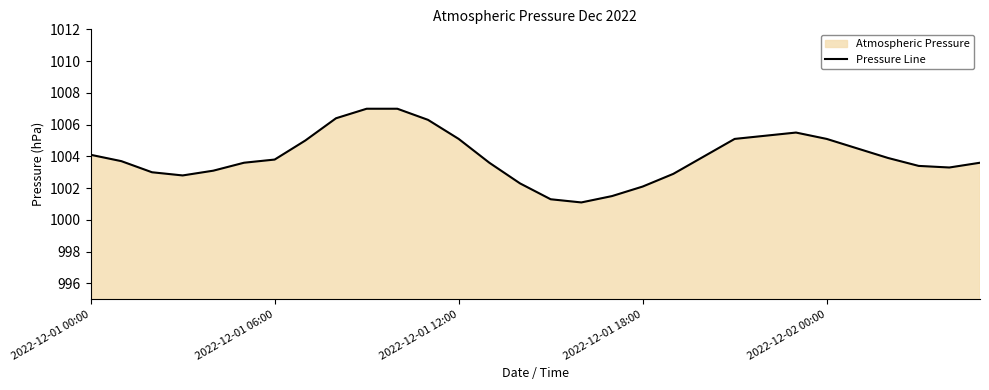

Reading left to right, what are all the values shown in this chart?

1004.1	1003.7	1003.0	1002.8	1003.1	1003.6	1003.8	1005.0	1006.4	1007.0	1007.0	1006.3	1005.1	1003.6	1002.3	1001.3	1001.1	1001.5	1002.1	1002.9	1004.0	1005.1	1005.3	1005.5	1005.1	1004.5	1003.9	1003.4	1003.3	1003.6